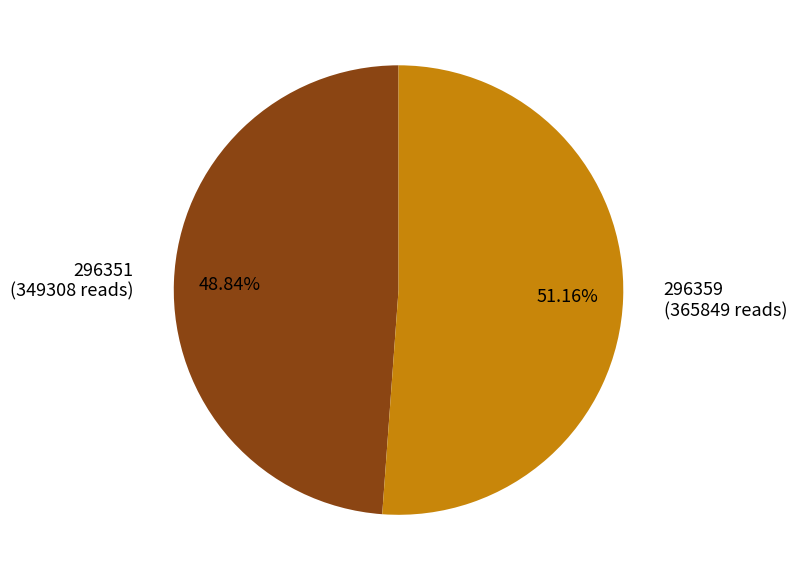

Rank the categories by value from lowest to highest.

296351, 296359